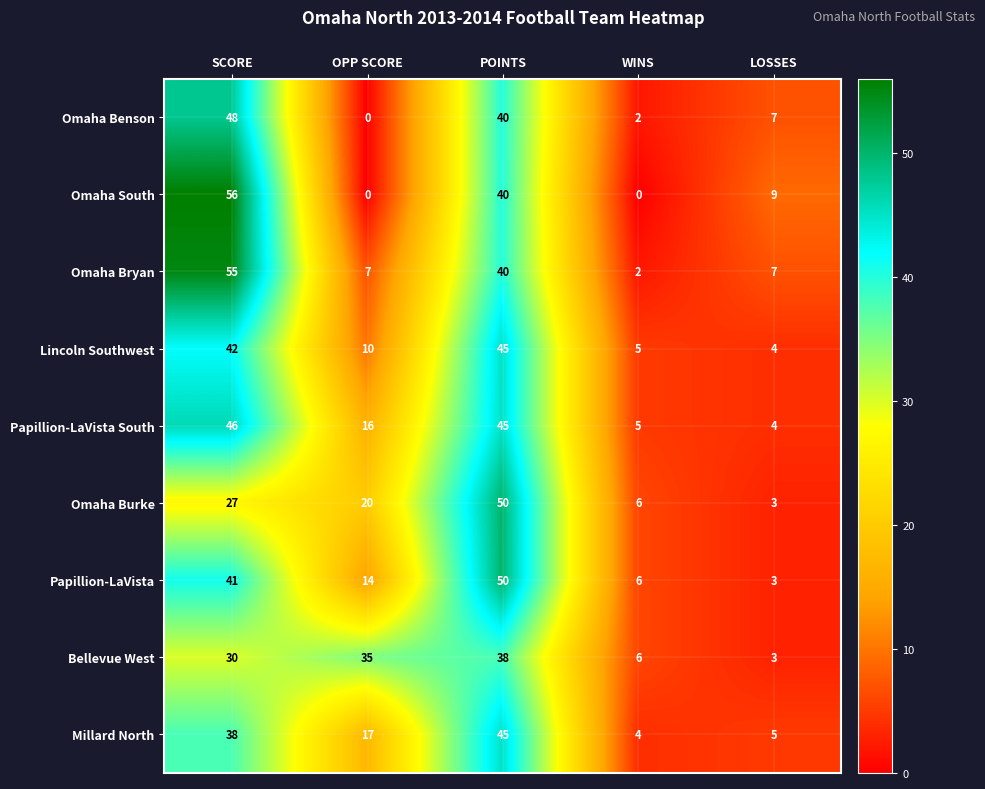

At which label does Omaha Burke reach its peak?

POINTS